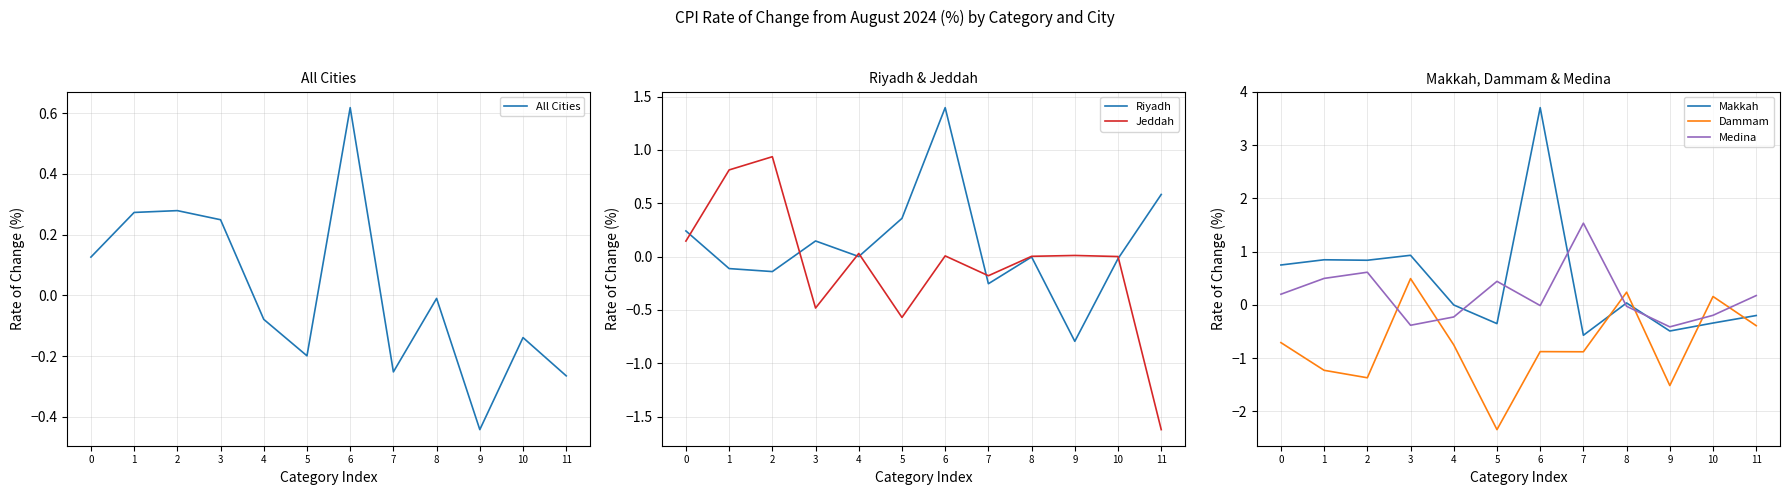

What is the sum of all Medina values?

2.2